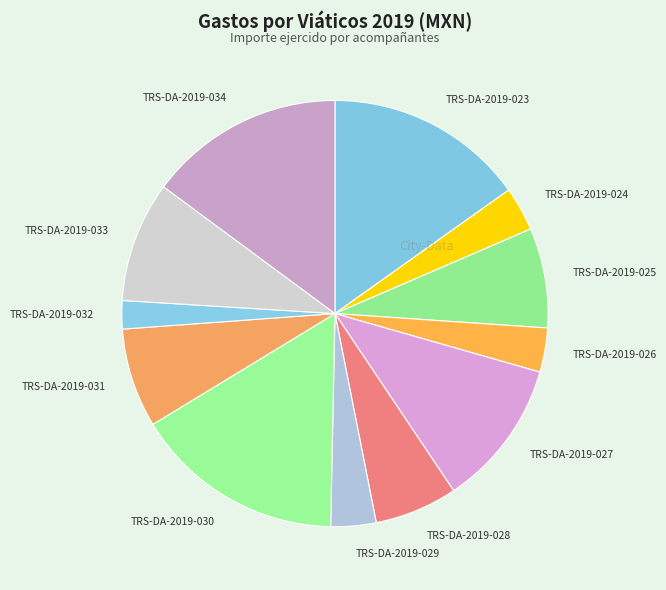

Does any single category account for the majority?

No